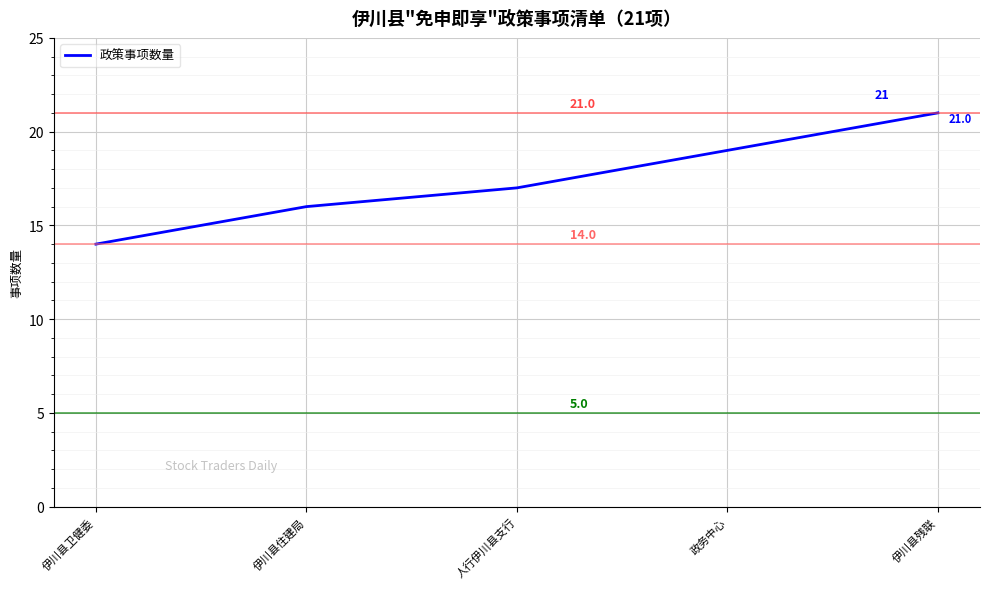

What is the change in value from 伊川县住建局 to 伊川县残联?

+5